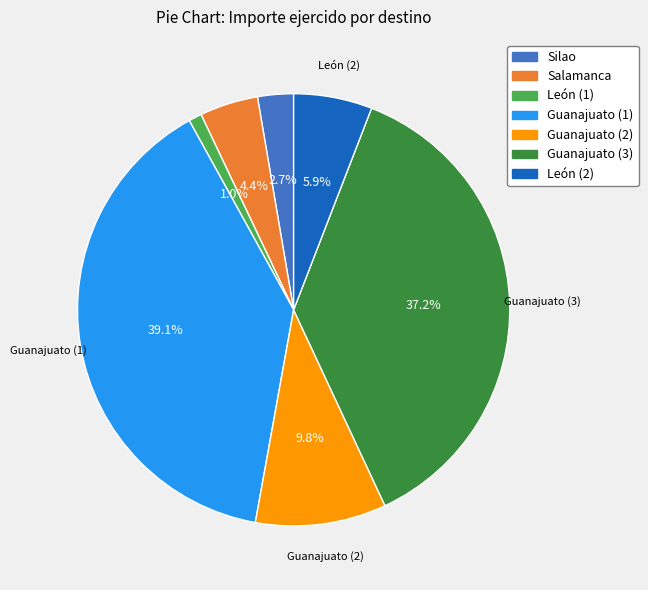

Is it true that Guanajuato (1) is 27% of the pie?

False